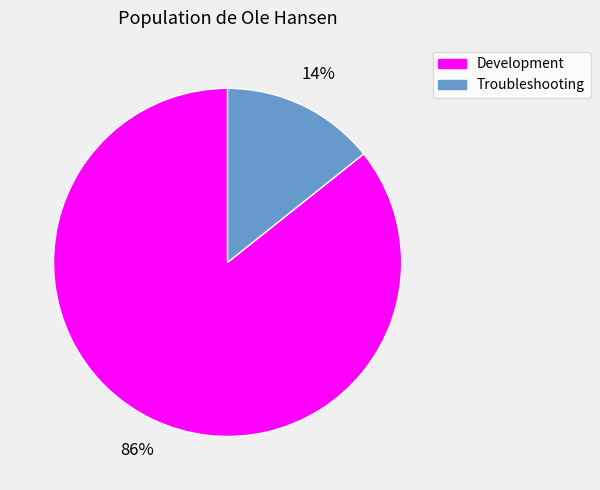

To the nearest percent, what is the average slice percentage?

50%